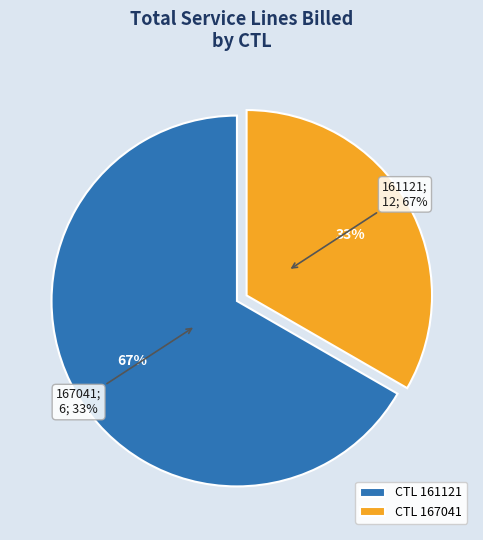

The 167041 slice represents 40% of the pie. True or false?

False